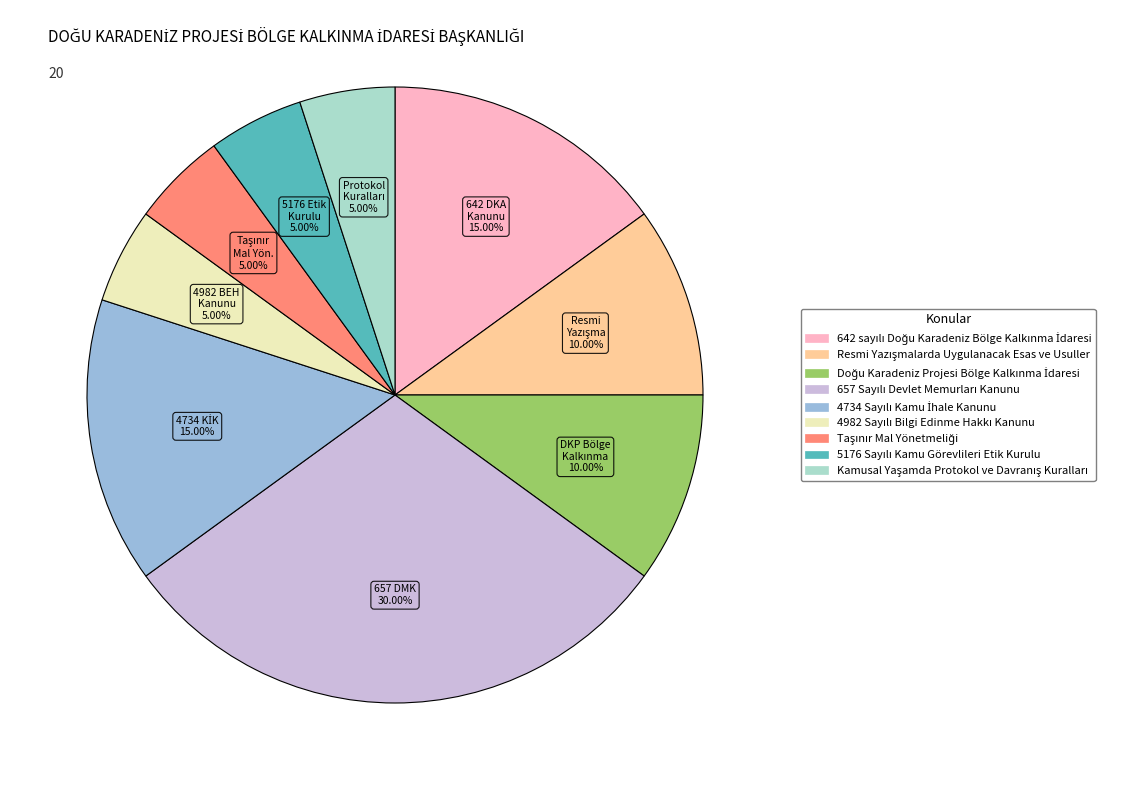

Is there a majority slice in this chart?

No